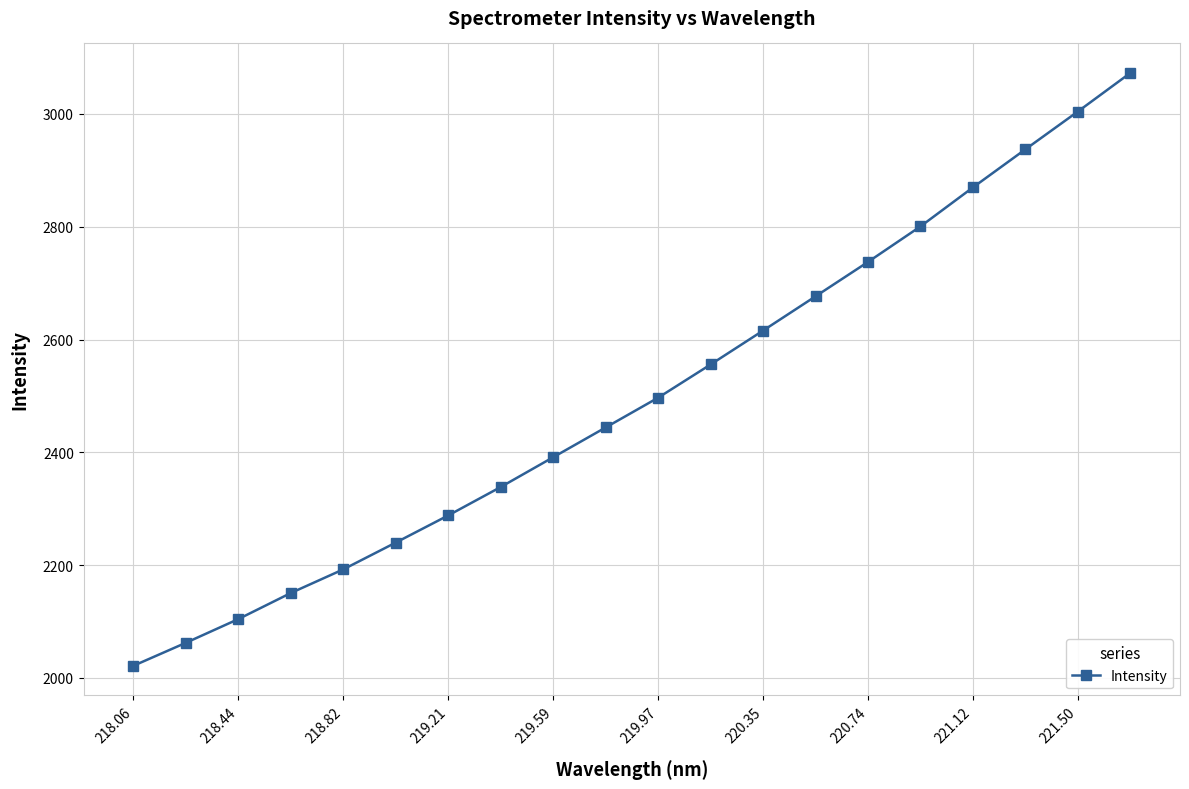

What is the average value?

2500.1